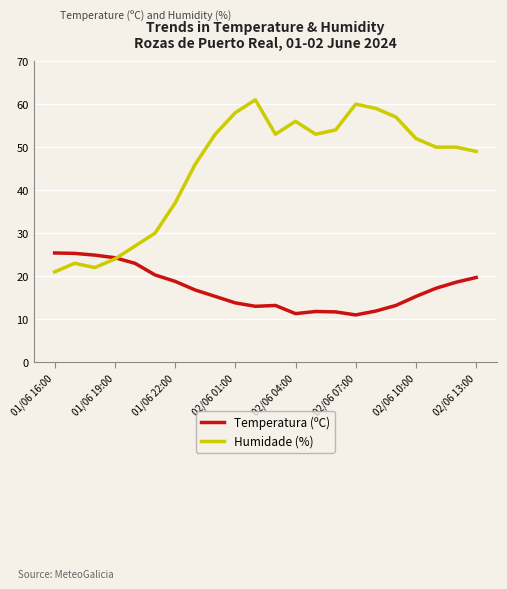

Rank the series by their average value, from highest to lowest.

Humidade (%), Temperatura (ºC)